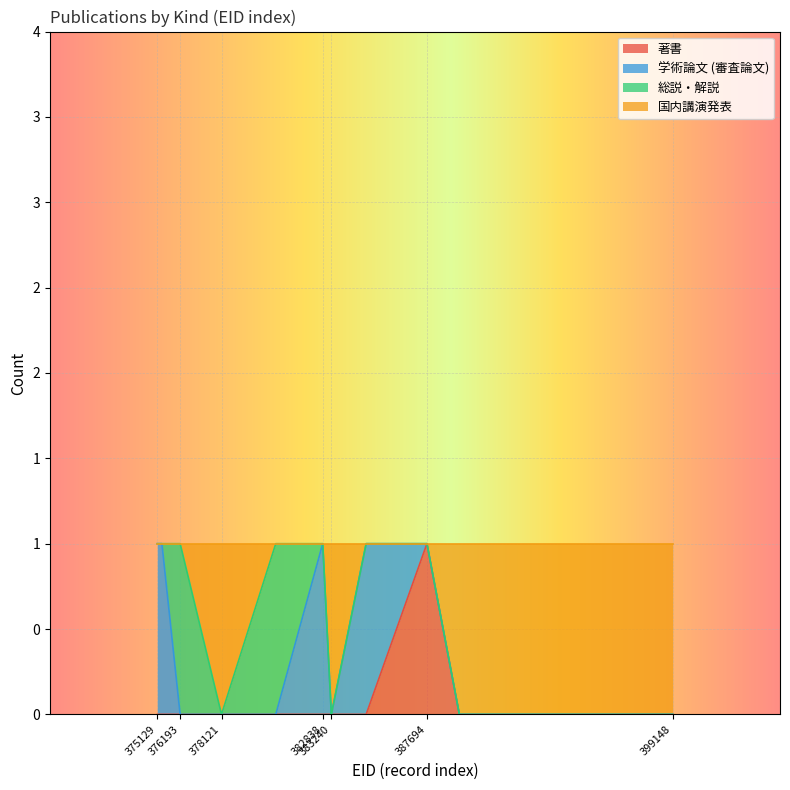

What is the difference between the maximum and minimum values in the 著書 series?

1